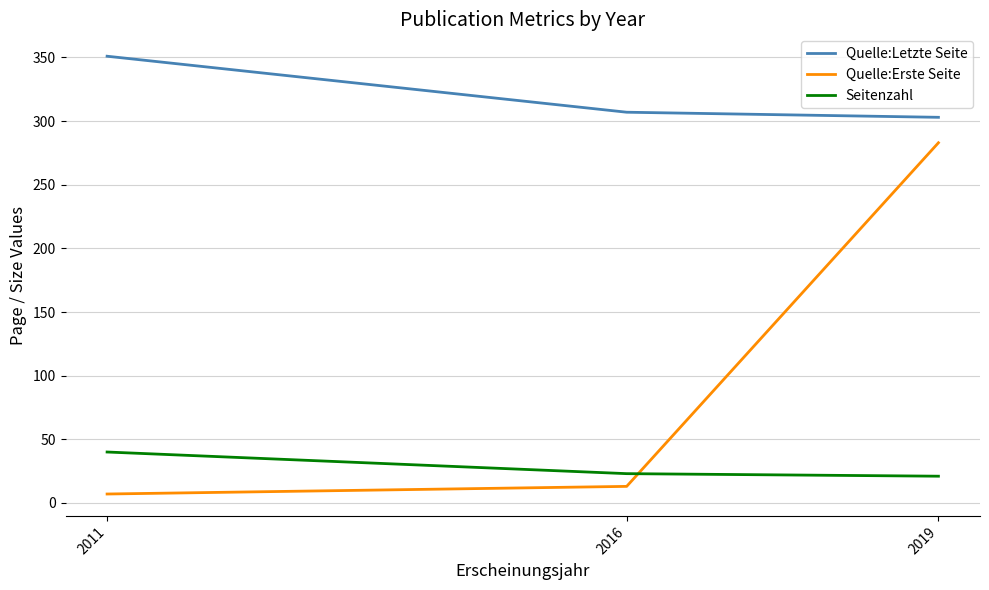

Between 2016 and 2019, which series saw the biggest shift?

Quelle:Erste Seite